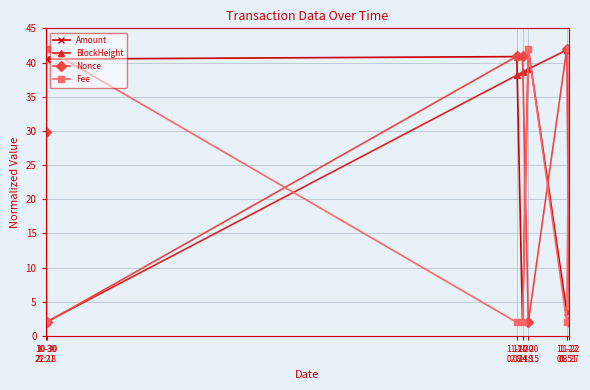

True or false: BlockHeight and Amount cross at least once.

True